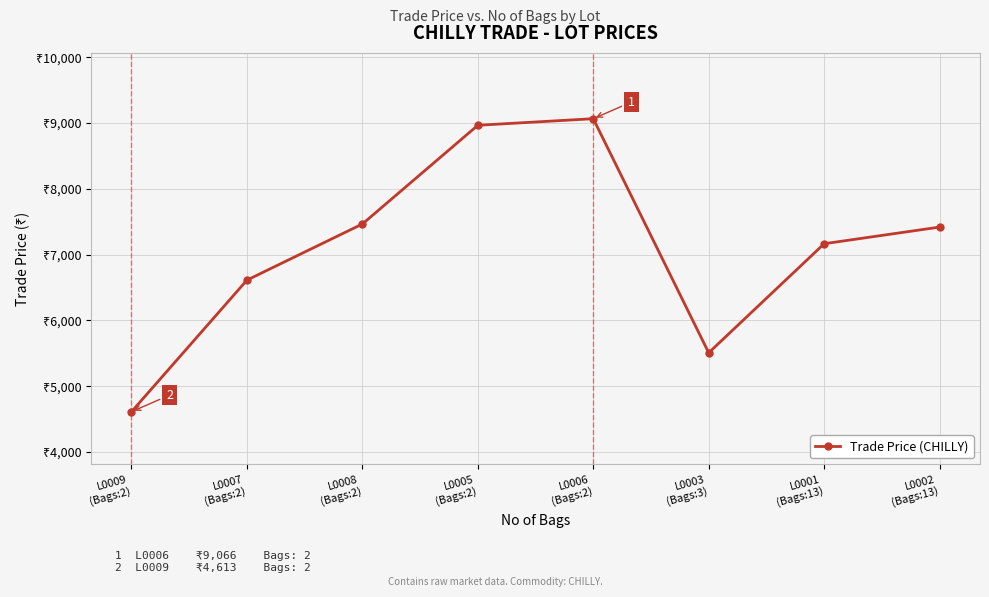

What is the difference between the maximum and second lowest values?

3557